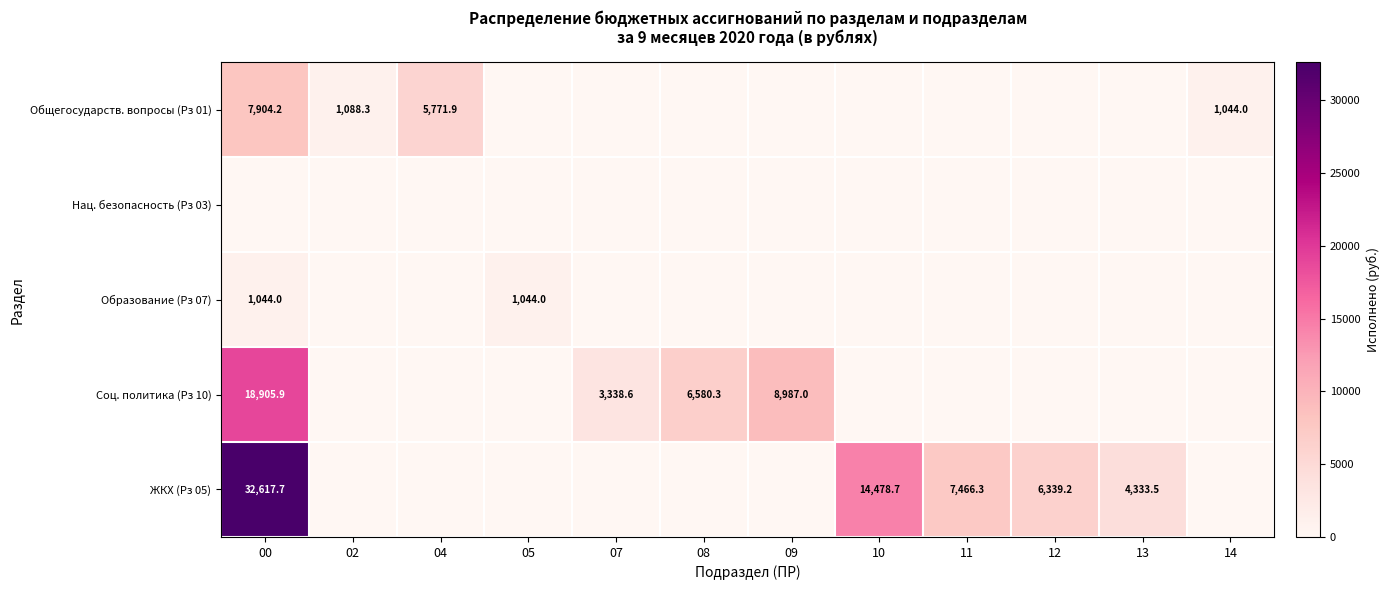

True or false: Общегосударств. вопросы (Рз 01) has a value of 1044.0 at 14.

True